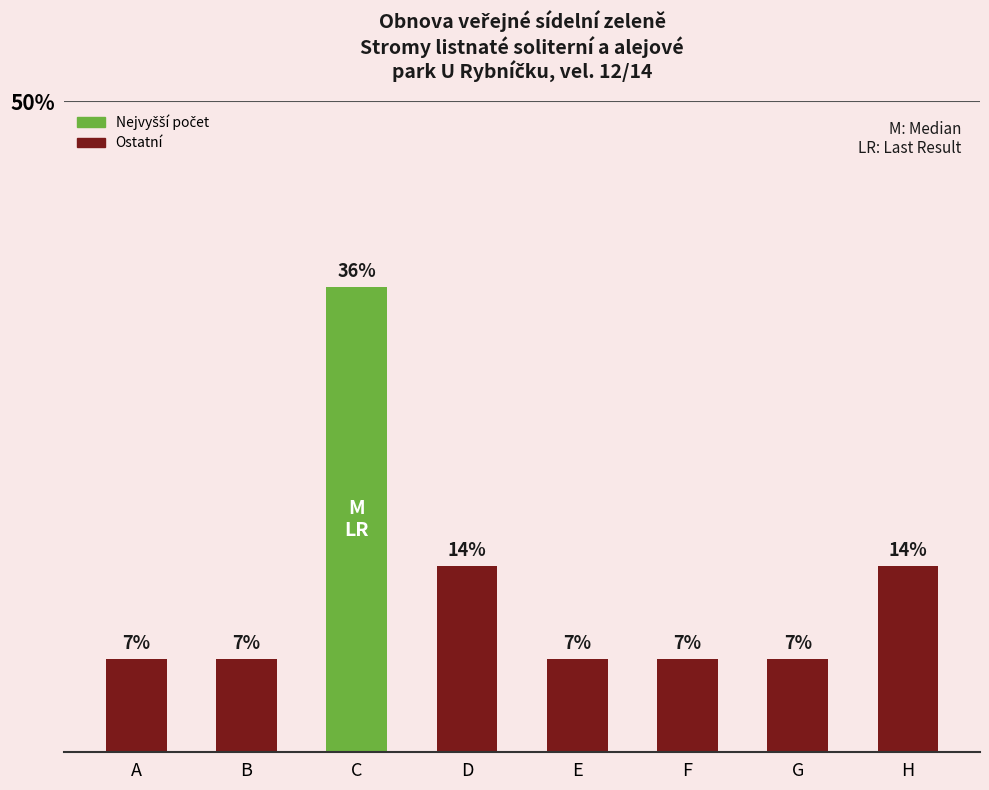

True or false: the data shows 1.8 at B.

False